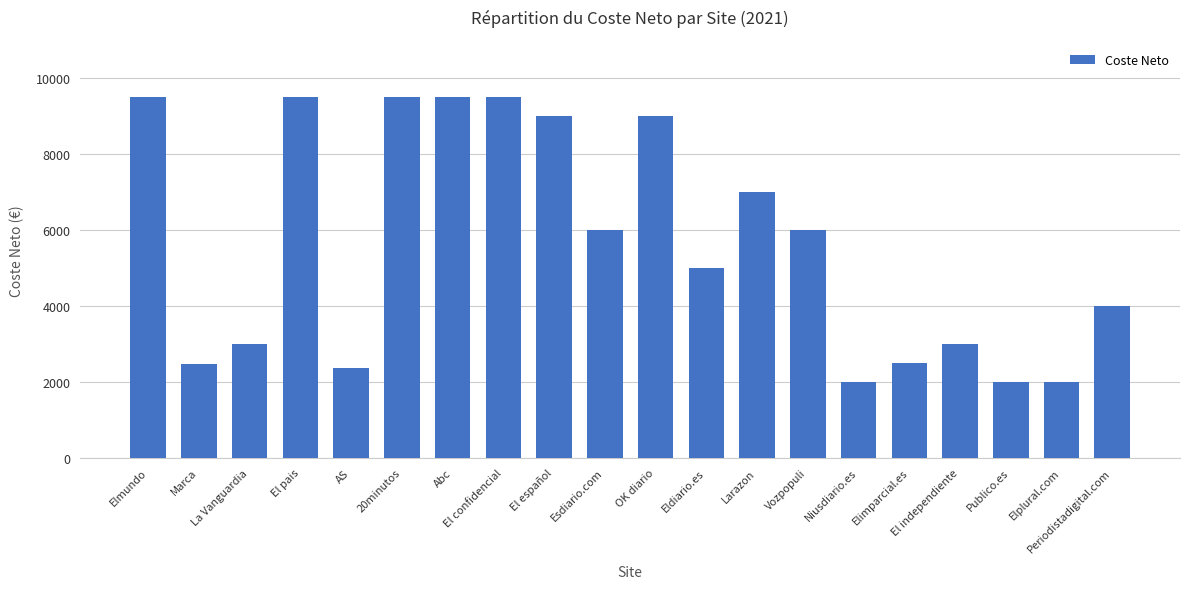

What is the change in value from La Vanguardia to Elplural.com?

-1000.0